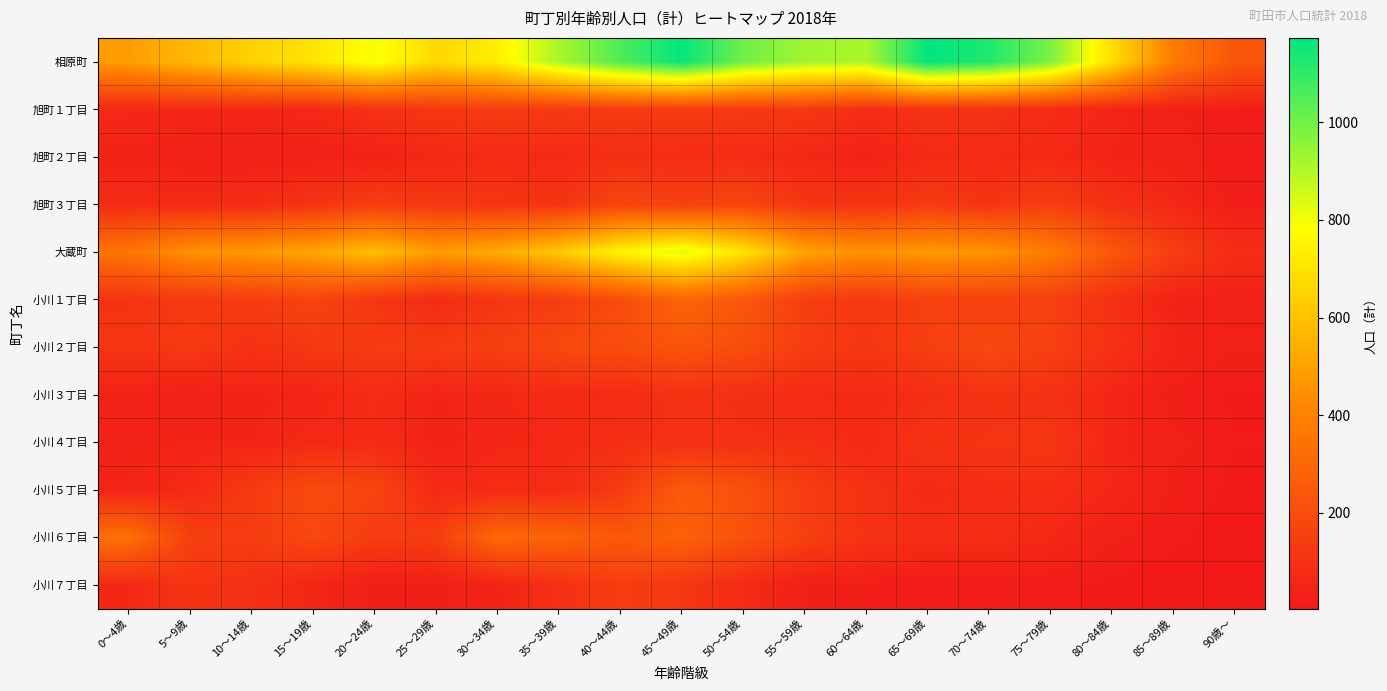

Which has a higher value, 20～24歳 or 30～34歳?

20～24歳